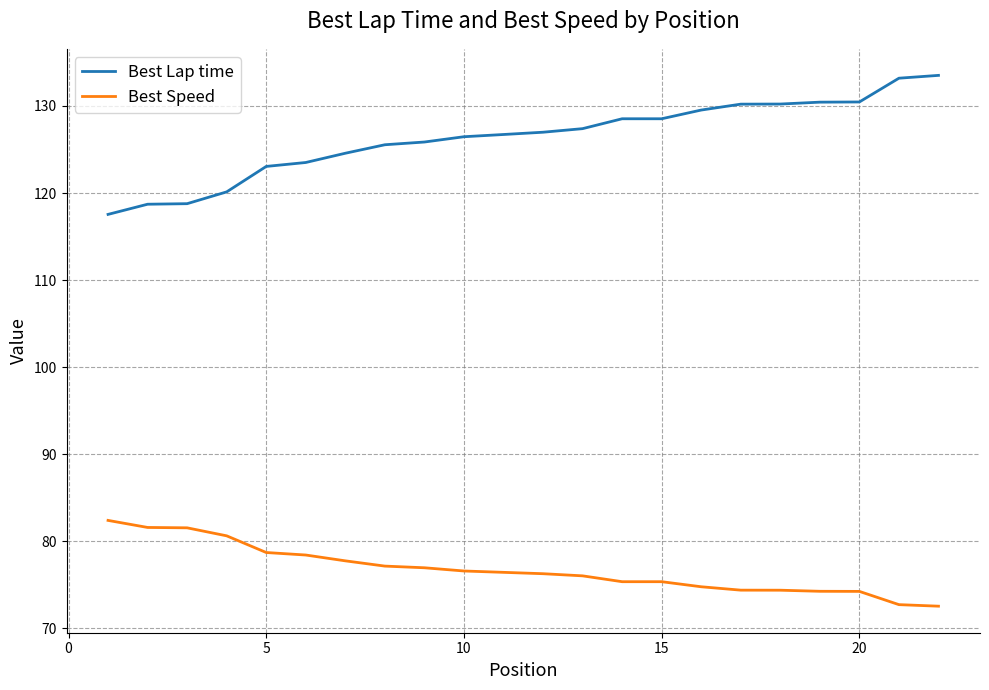

True or false: Best Lap time and Best Speed cross at least once.

False